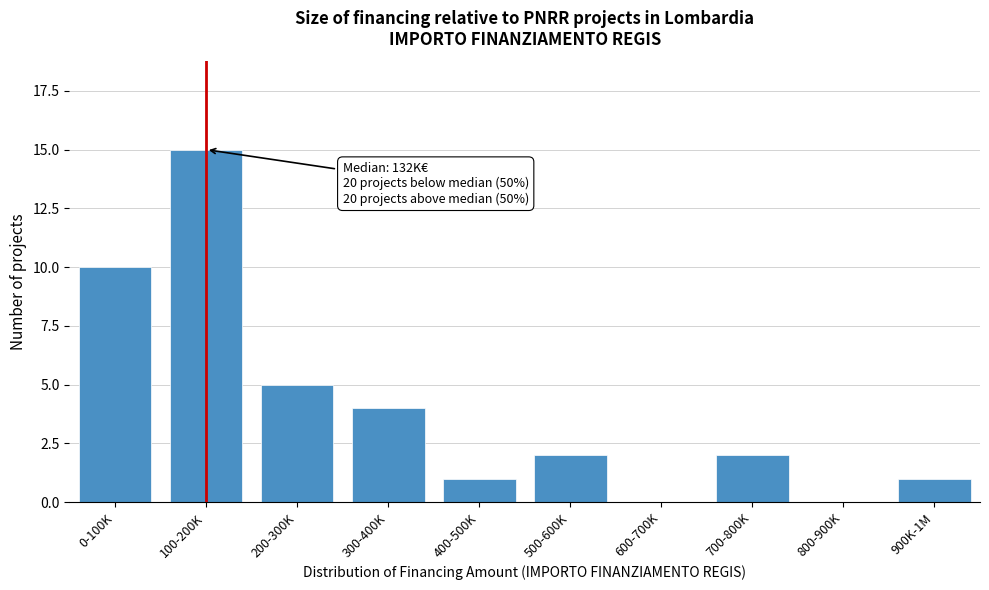

Reading left to right, transcribe all the data shown in this chart.

0-100K=10	100-200K=15	200-300K=5	300-400K=4	400-500K=1	500-600K=2	600-700K=0	700-800K=2	800-900K=0	900K-1M=1